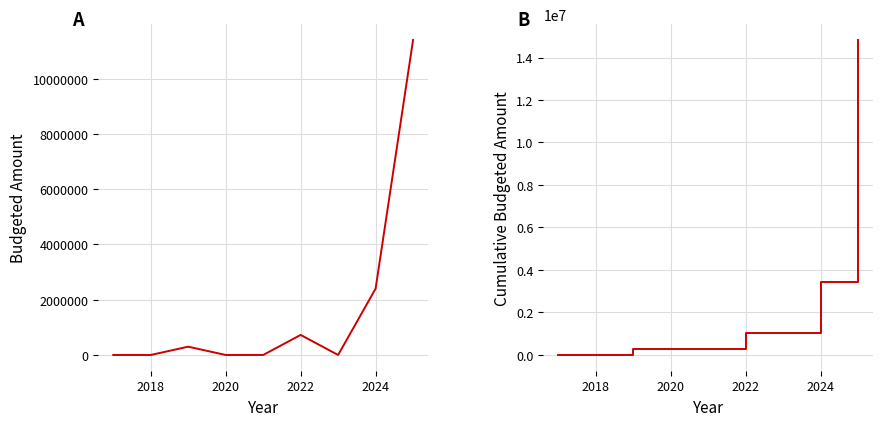

Count the number of categories in the chart.

9